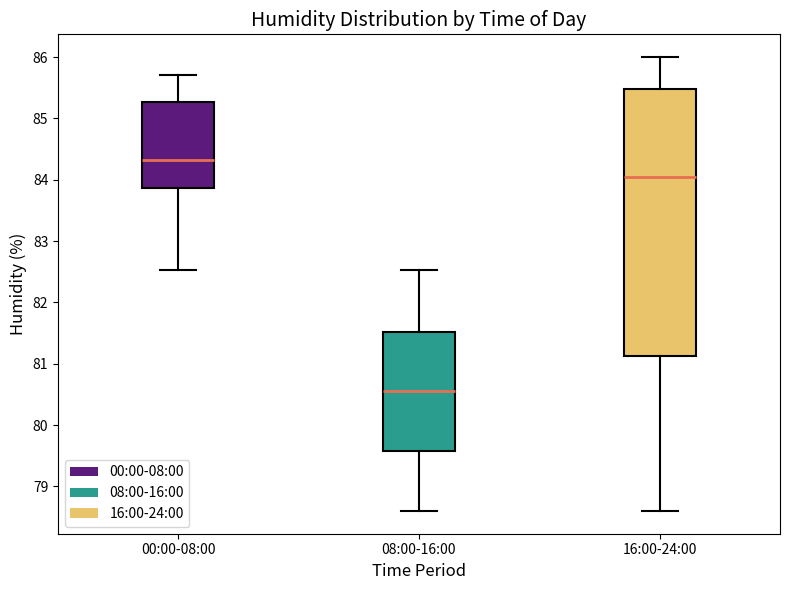

Where is the lower edge of the box for 08:00-16:00 on the y-axis? The values are not printed on the chart, so give them approximately, as read against the axis.

79.6